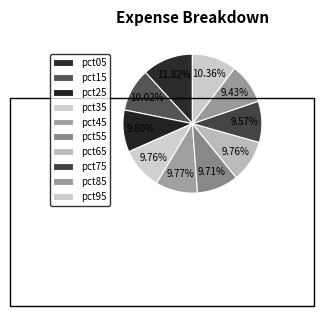

True or false: pct05 accounts for 12% of the total.

True